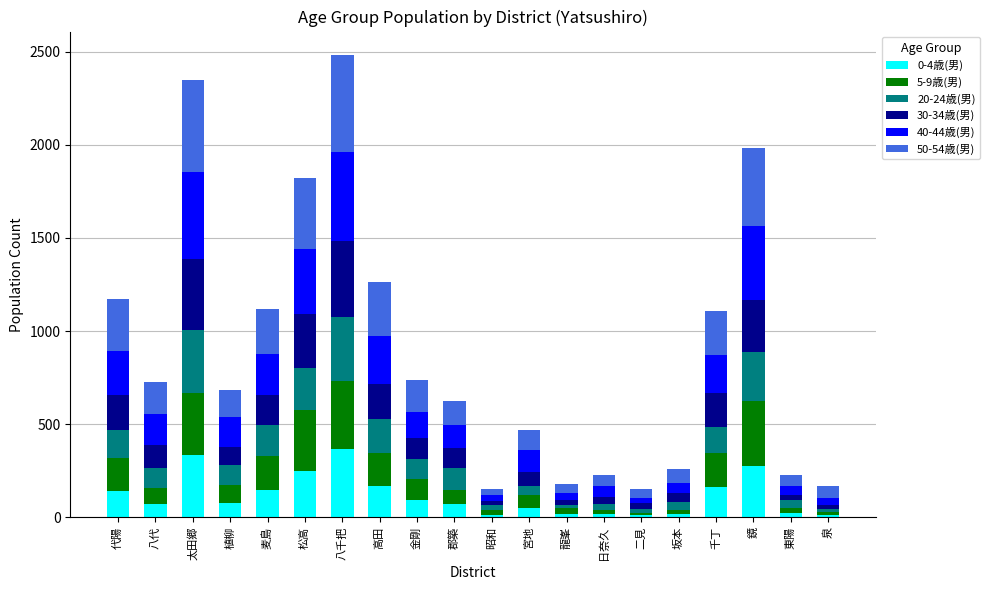

What is the total value across all series at 太田郷?

2349